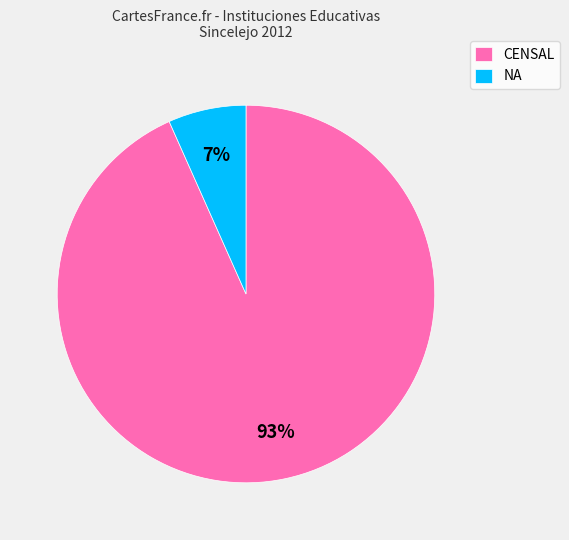

Between NA and CENSAL, which is larger?

CENSAL